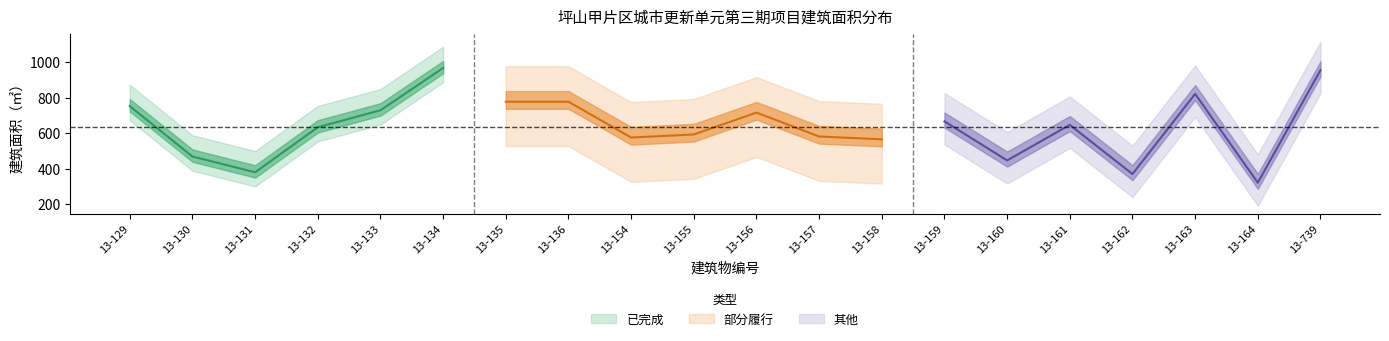

Reading left to right, extract all data points from this chart.

13-129=752.7	13-130=468.7	13-131=379.8	13-132=633.8	13-133=729.5	13-134=967.9	13-135=777.6	13-136=777.6	13-154=575.7	13-155=593.1	13-156=716.5	13-157=581.5	13-158=565.9	13-159=667.0	13-160=446.7	13-161=647.2	13-162=370.0	13-163=821.8	13-164=321.1	13-739=955.4